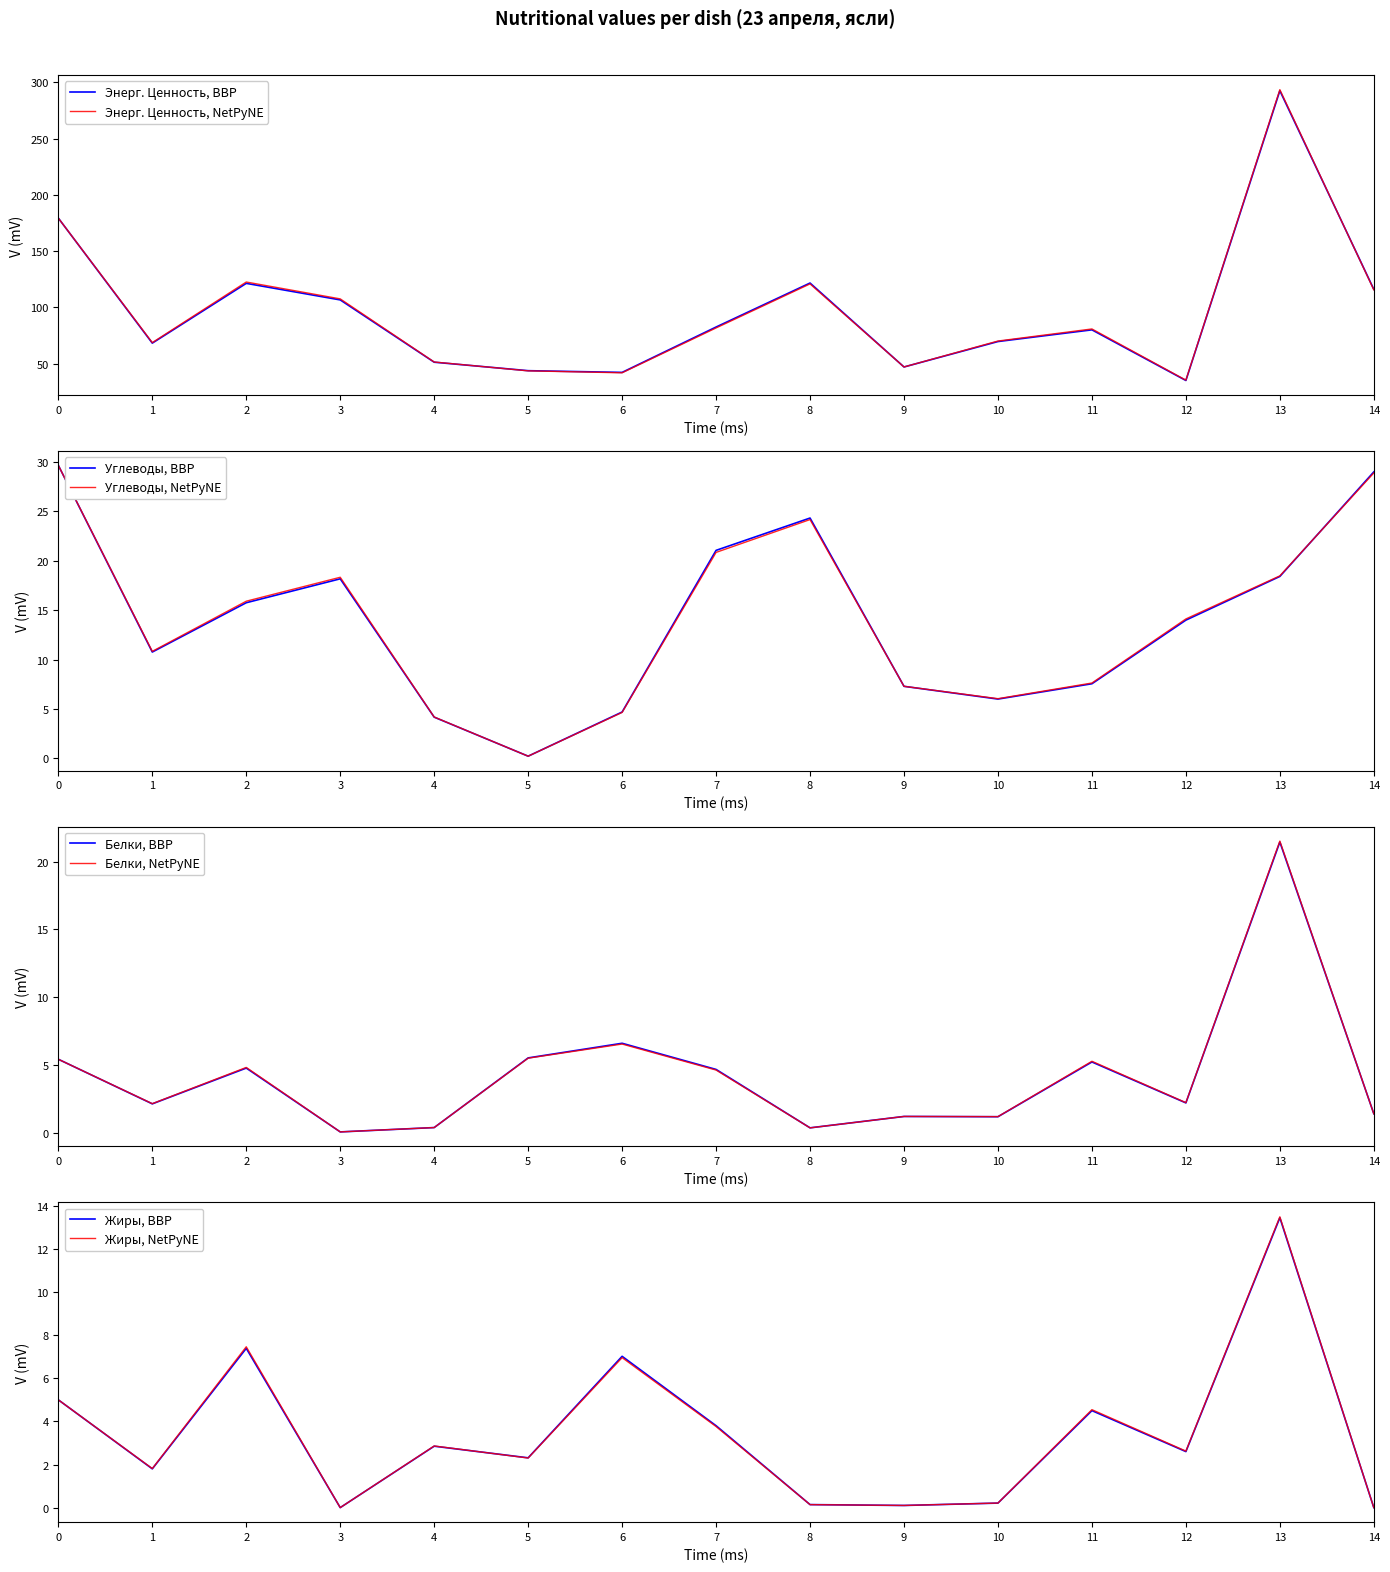

The Энерг. Ценность, BBP series shows 57.3 at 7. True or false?

False